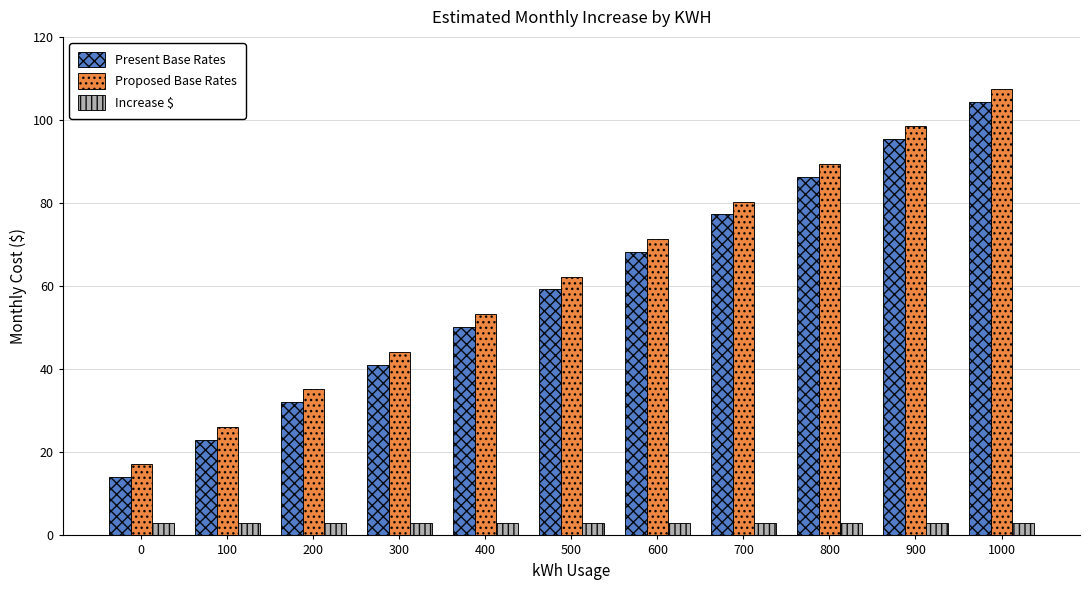

What is the difference between the maximum and minimum values in the Present Base Rates series?

90.4